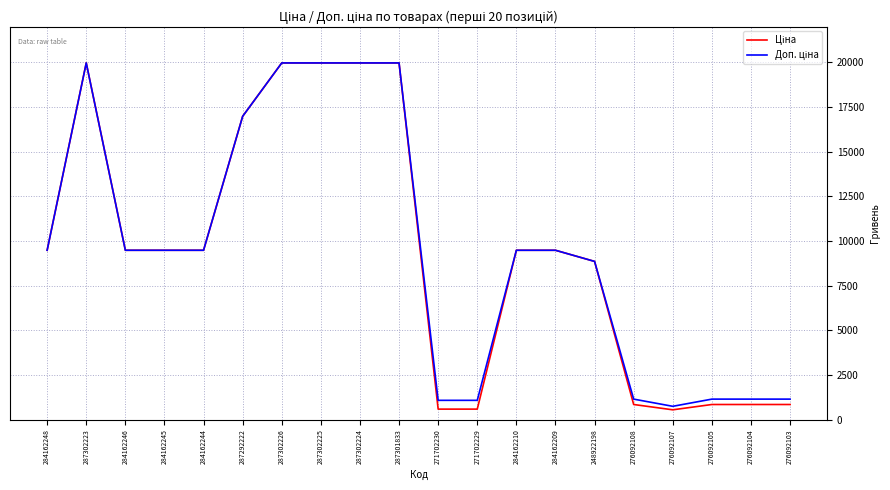

What is the total value across all series at 276092108?

1998.2